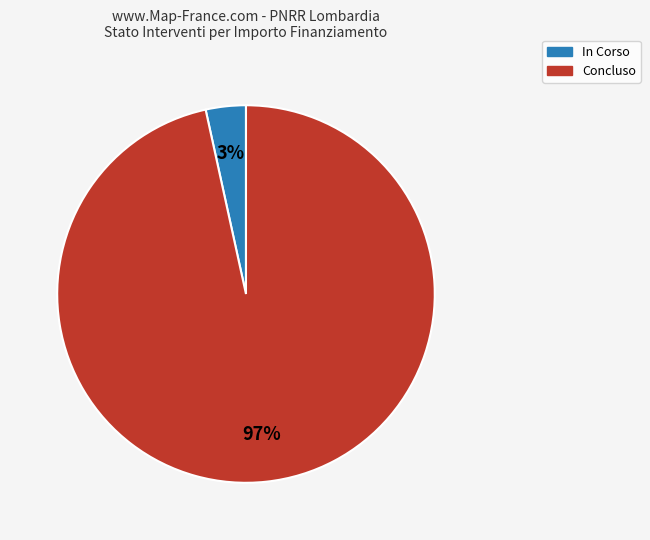

True or false: In Corso accounts for 83% of the total.

False